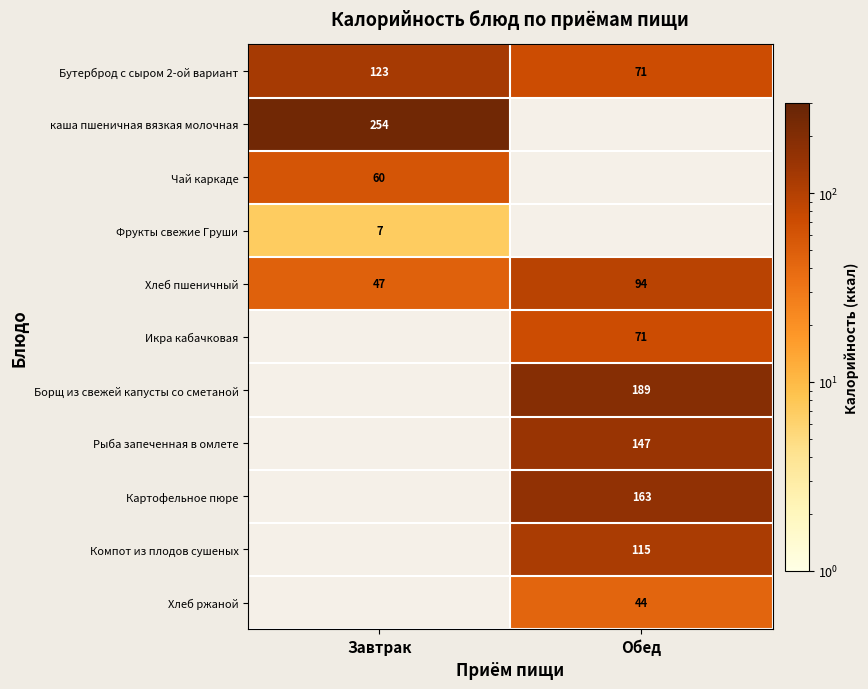

Between Завтрак and Обед, which is larger?

Завтрак